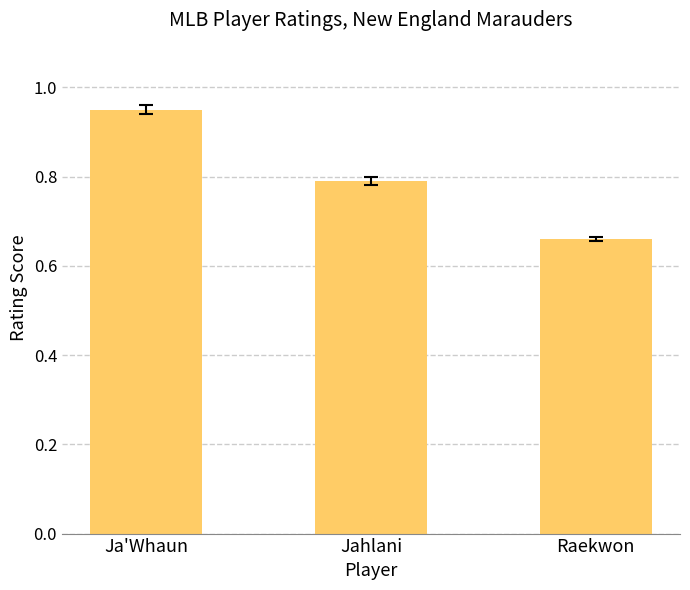

Where is the data nearest to the value 0?

Raekwon